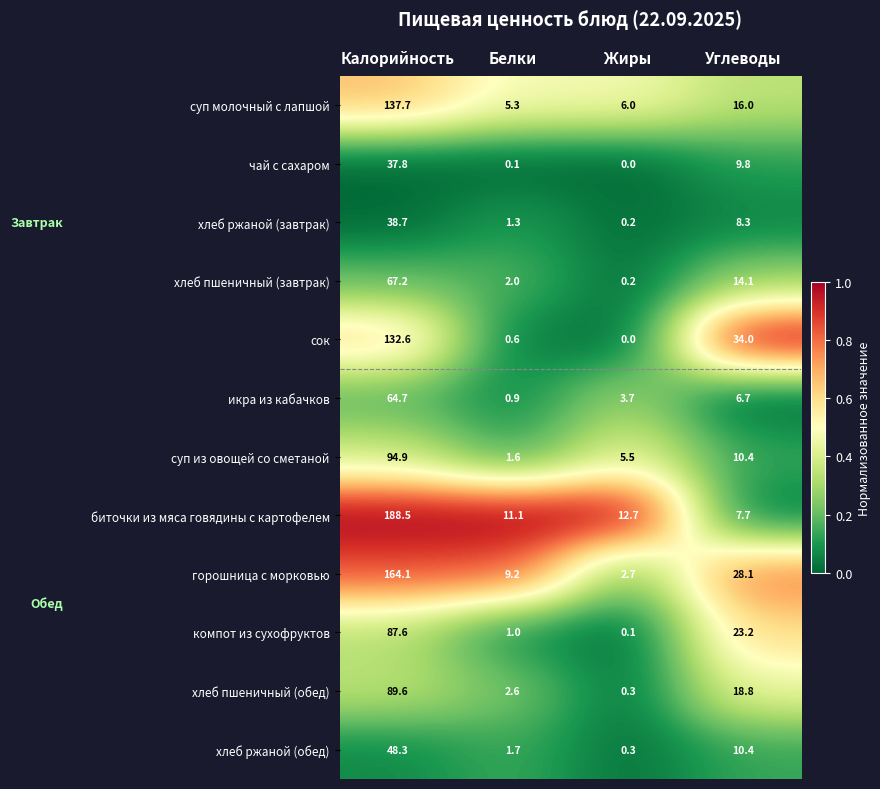

List the labels in order of хлеб ржаной (обед) value, largest first.

Калорийность, Углеводы, Белки, Жиры